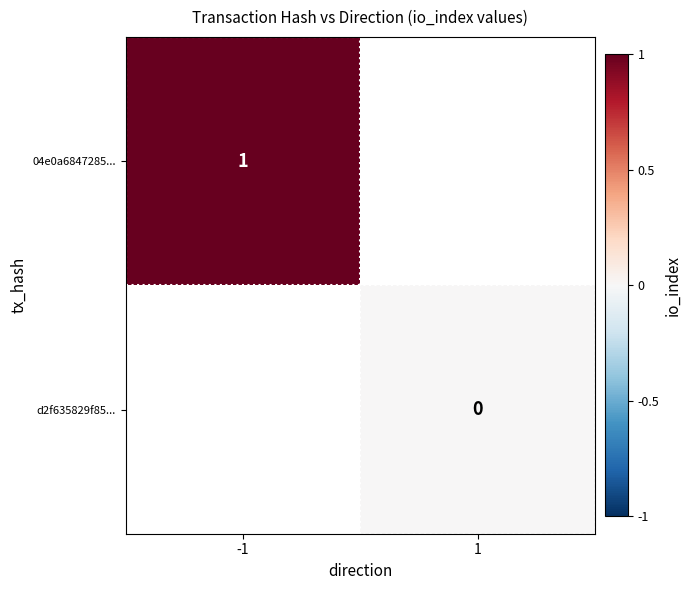

Is it true that 04e0a6847285... equals 2 at -1?

False